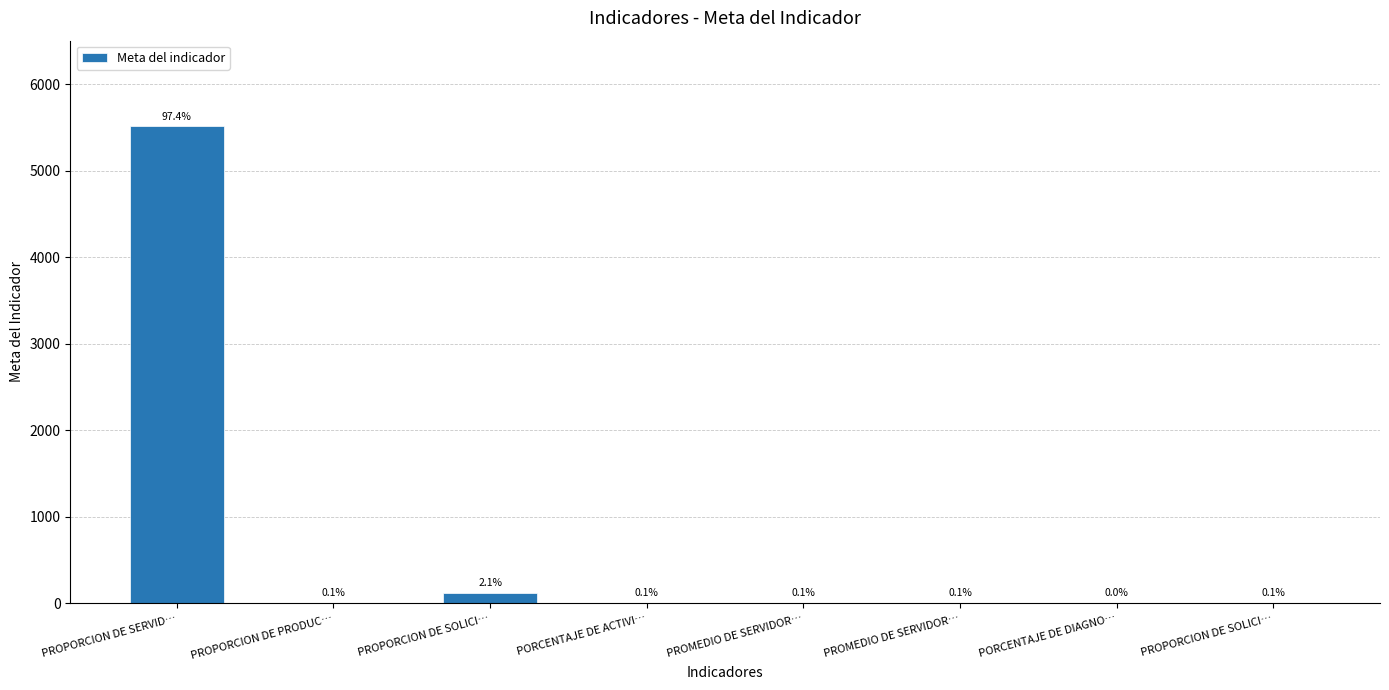

Rank the categories by value from lowest to highest.

PORCENTAJE DE DIAGNO…, PROPORCION DE PRODUC…, PORCENTAJE DE ACTIVI…, PROMEDIO DE SERVIDOR…, PROPORCION DE SOLICI…, PROMEDIO DE SERVIDOR…, PROPORCION DE SOLICI…, PROPORCION DE SERVID…